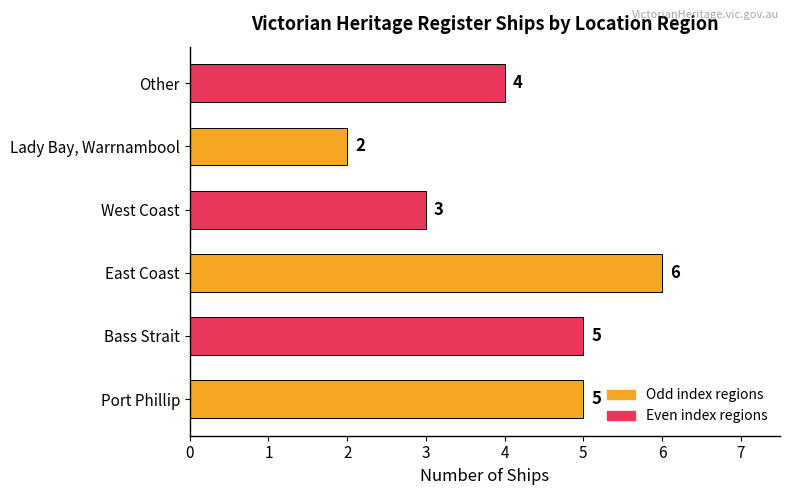

Reading top to bottom, what are all the values shown in this chart?

4	2	3	6	5	5